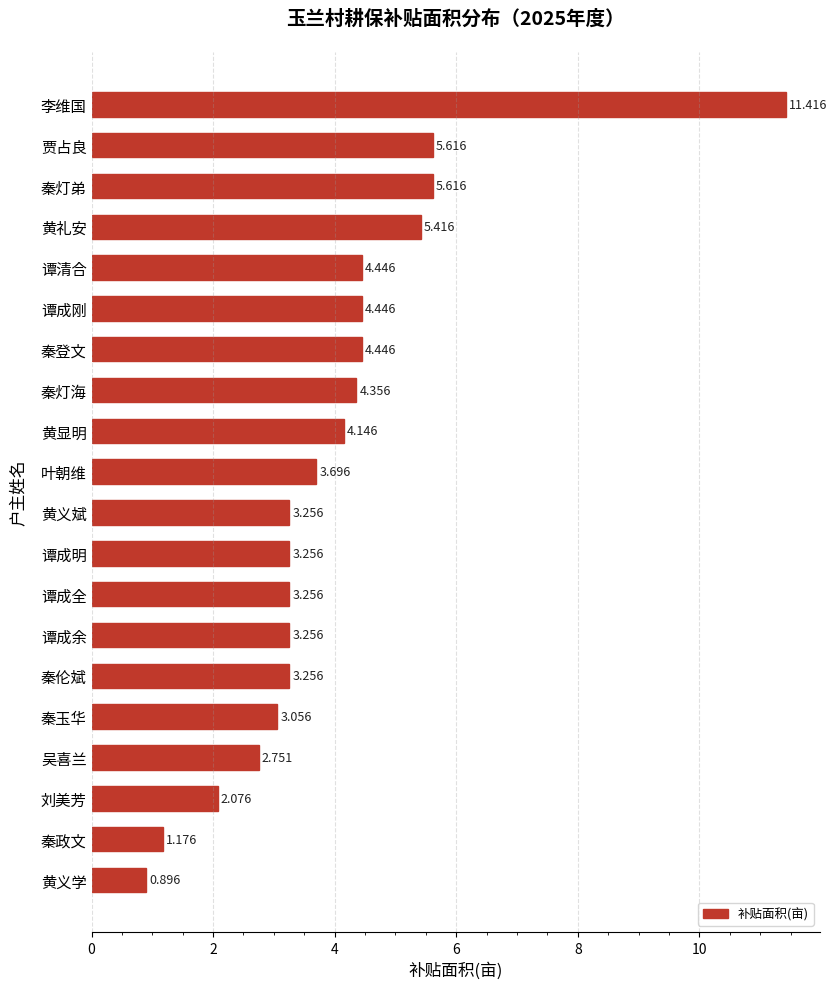

Are the bars horizontal?

Yes